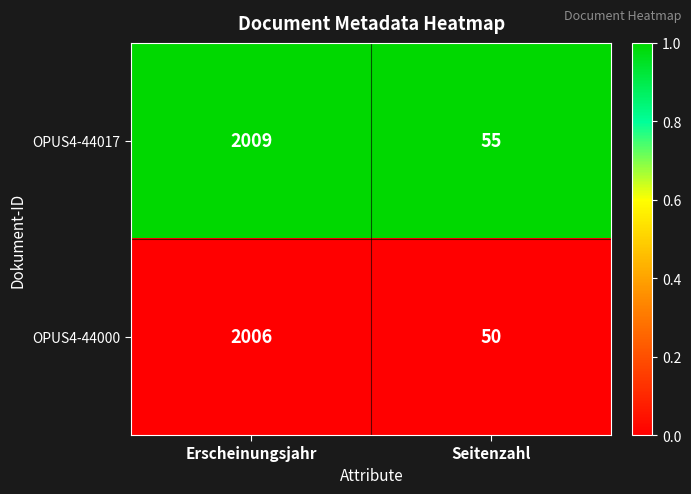

Which label corresponds to the smallest value in the chart?

Seitenzahl